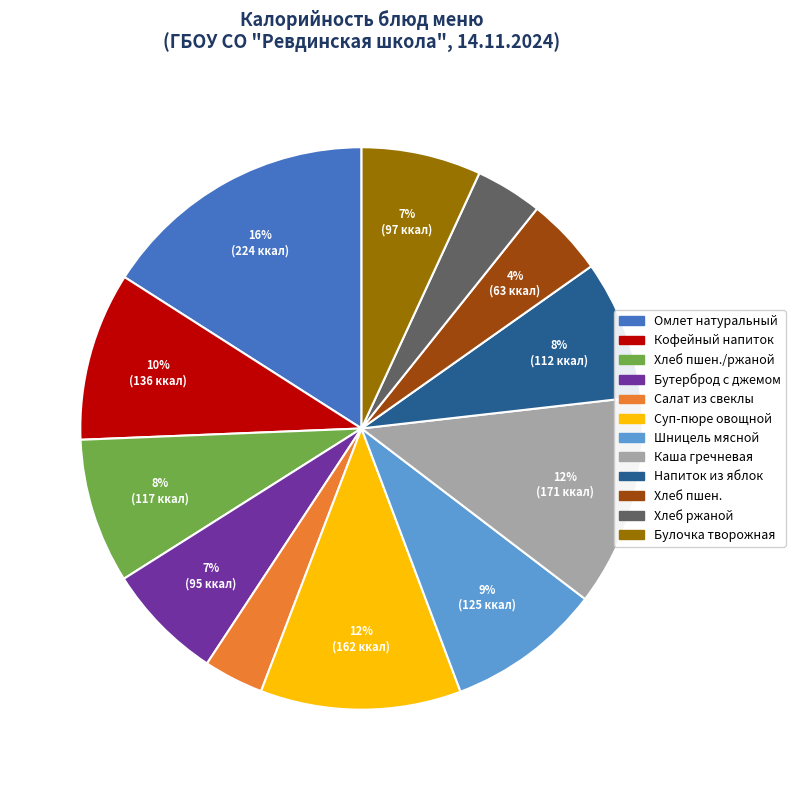

Is there any slice that represents more than half of the pie?

No